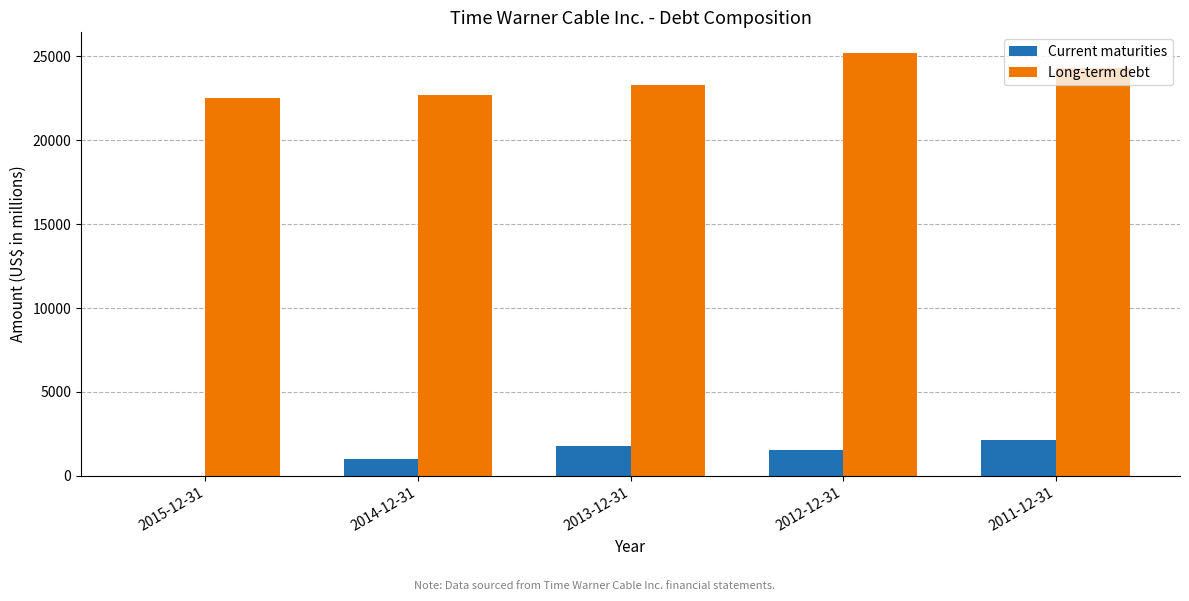

At which category does the chart reach its peak across all series?

2012-12-31